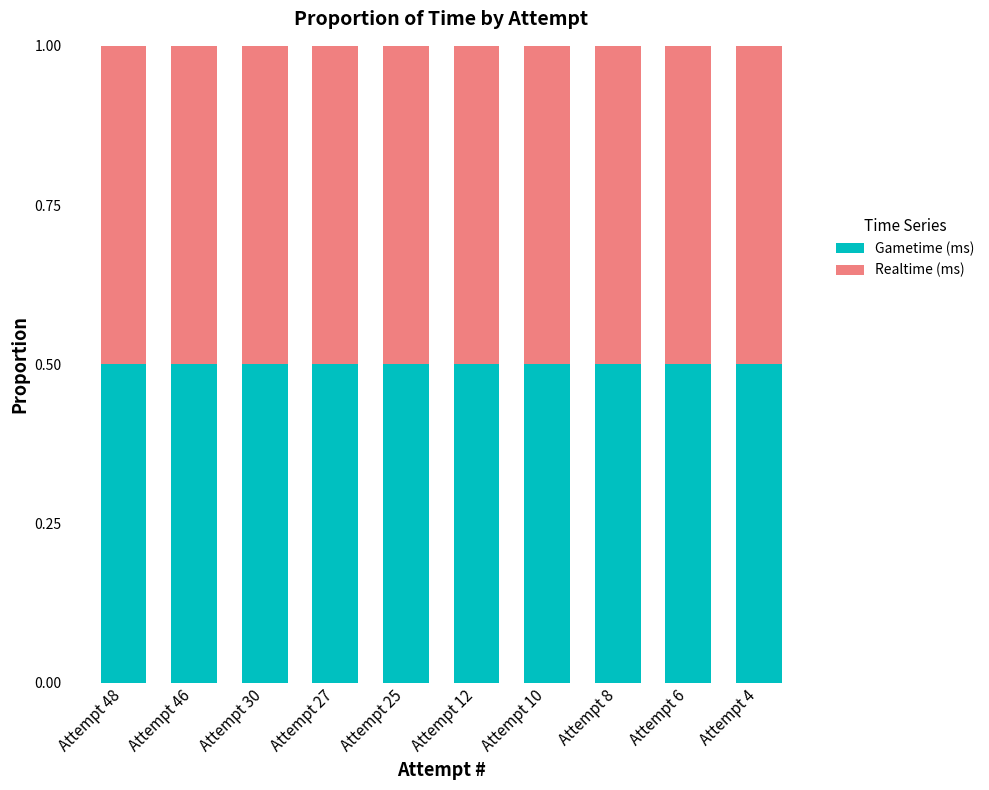

Reading left to right, transcribe all the data shown in this chart.

Realtime (ms): Attempt 48=13011011	Attempt 46=13205022	Attempt 30=13237599	Attempt 27=13672826	Attempt 25=13831674	Attempt 12=13979094	Attempt 10=13917606	Attempt 8=13011011	Attempt 6=13205022	Attempt 4=13237599
Gametime (ms): Attempt 48=13011011	Attempt 46=13205022	Attempt 30=13237599	Attempt 27=13672826	Attempt 25=13831674	Attempt 12=13979094	Attempt 10=13917606	Attempt 8=13011011	Attempt 6=13205022	Attempt 4=13237599